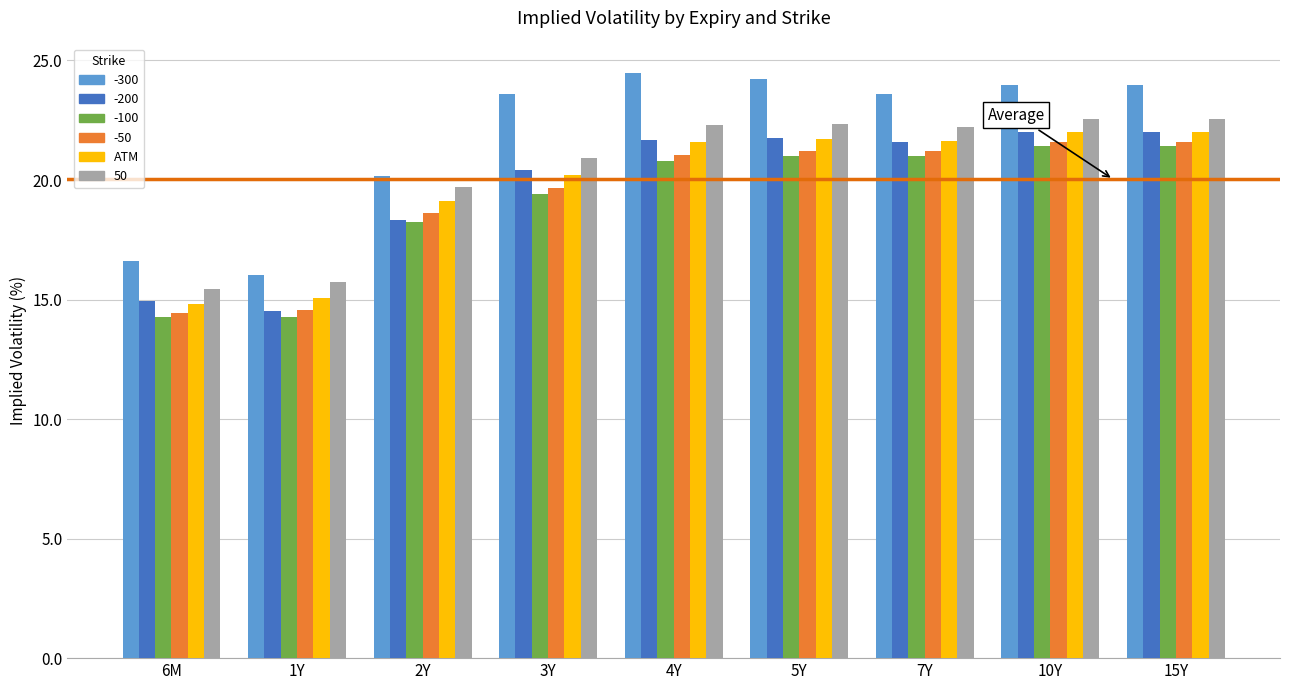

At how many categories does at least one series exceed 23?

6